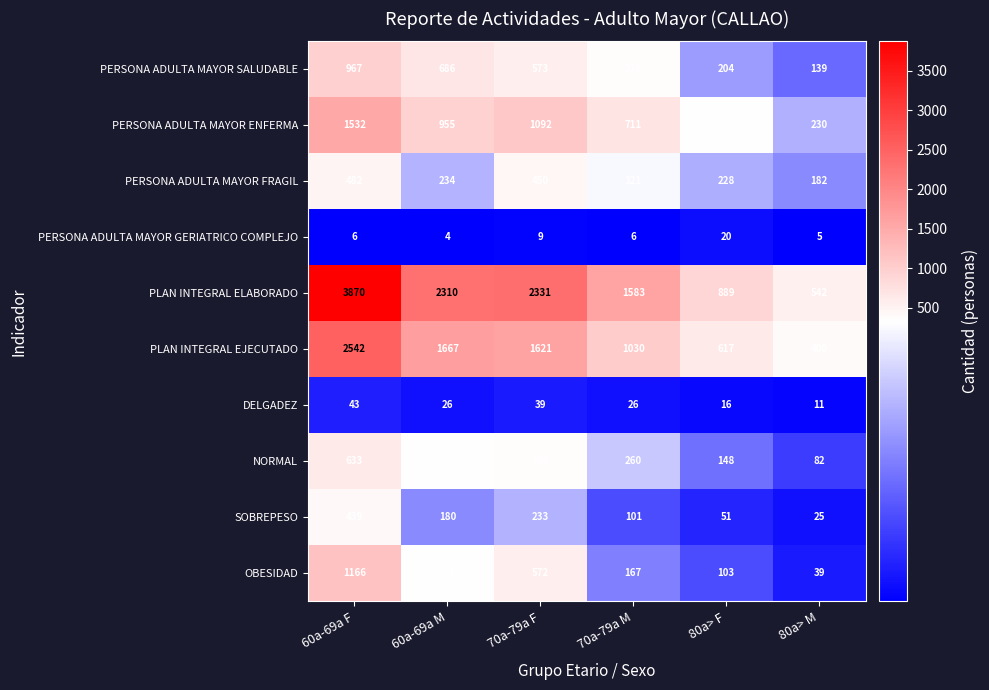

What is the difference between the highest and lowest values at 80a> M?

537